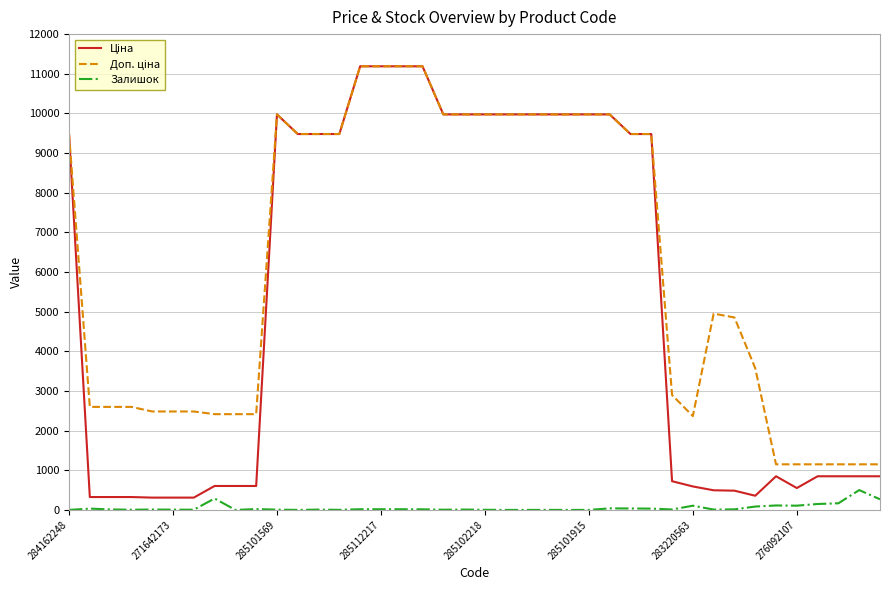

What is the greatest value displayed?

11188.2